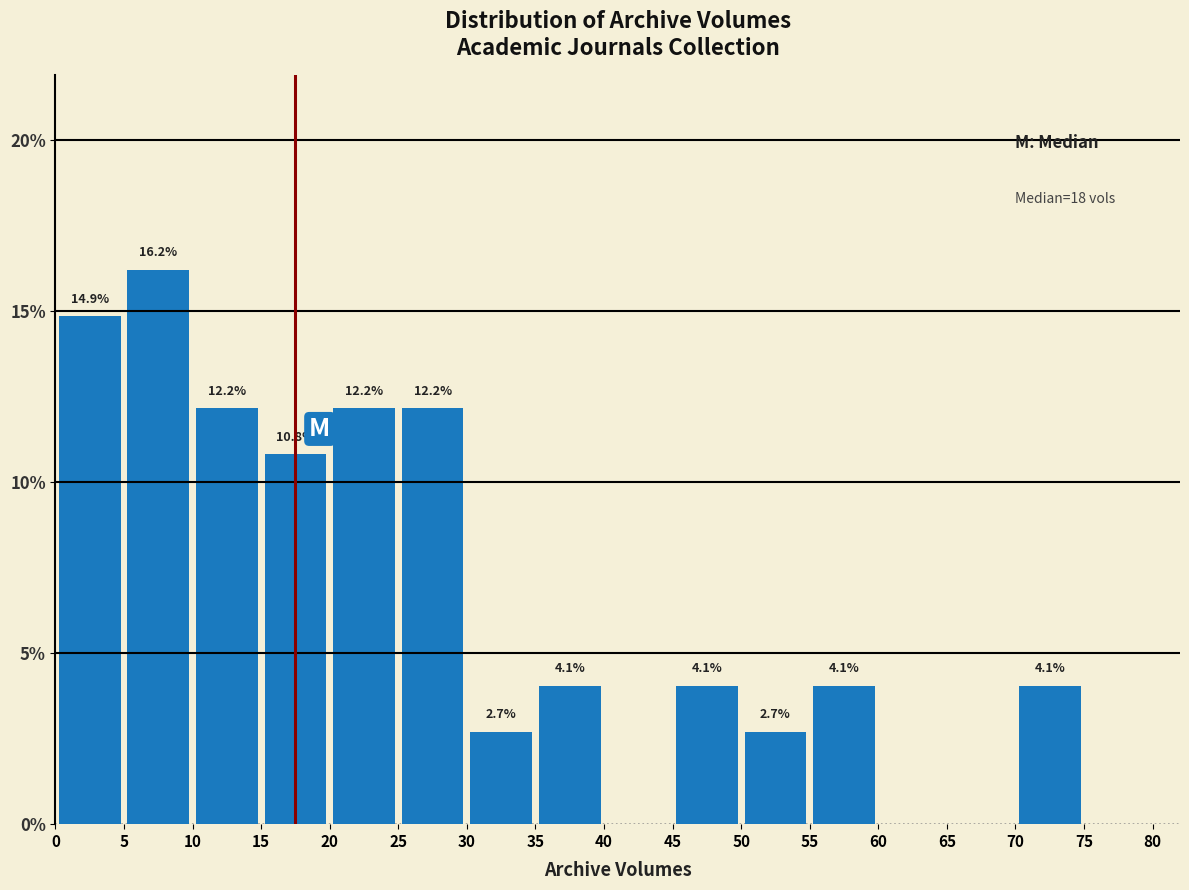

Which range on the x-axis has the tallest bar?

5 to 10